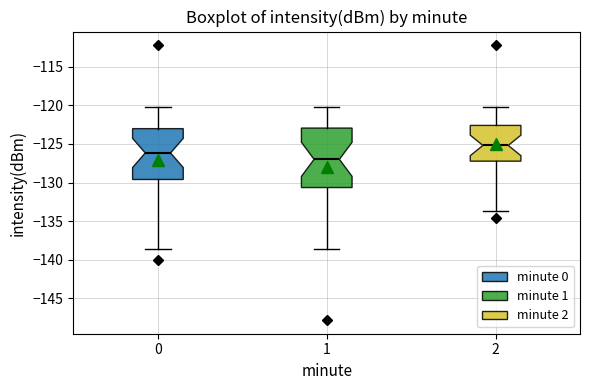

Reading left to right, transcribe this box plot: for each box, give where its median line is, the range the box spans, and where its two whiskers end, as read against the y-axis. The values are not printed on the chart, so give them approximately, as read against the axis.

0: median -126.0, box -129.5 to -123.0, whiskers -138.5 to -120.0
1: median -127.0, box -130.5 to -123.0, whiskers -138.5 to -120.0
2: median -125.0, box -127.0 to -122.5, whiskers -133.5 to -120.0